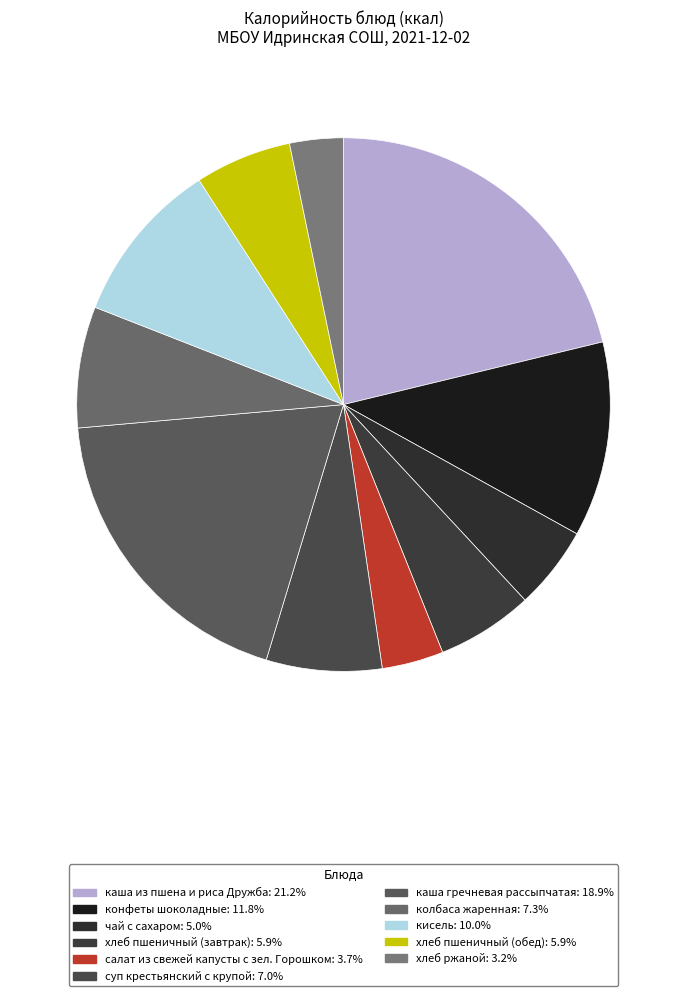

Count the number of slices in the pie.

11